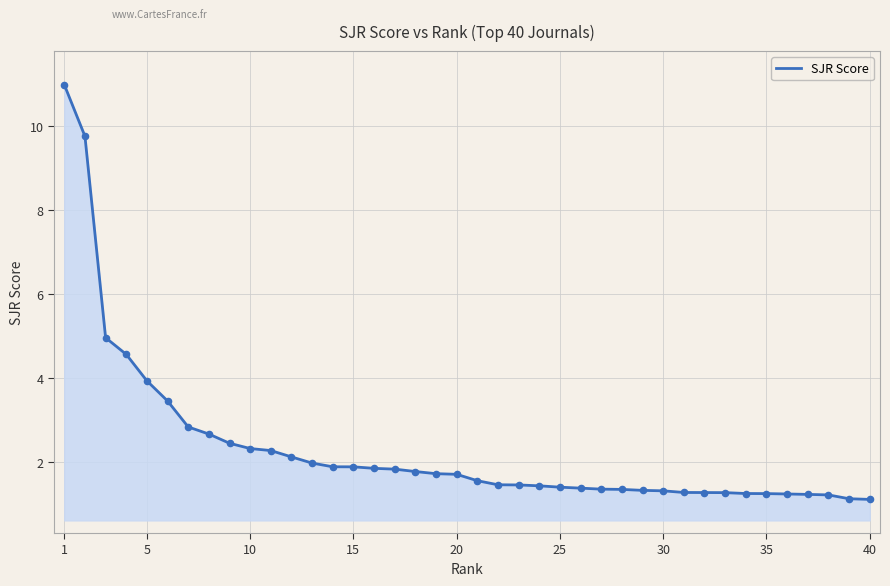

What is the smallest value displayed?

1.1